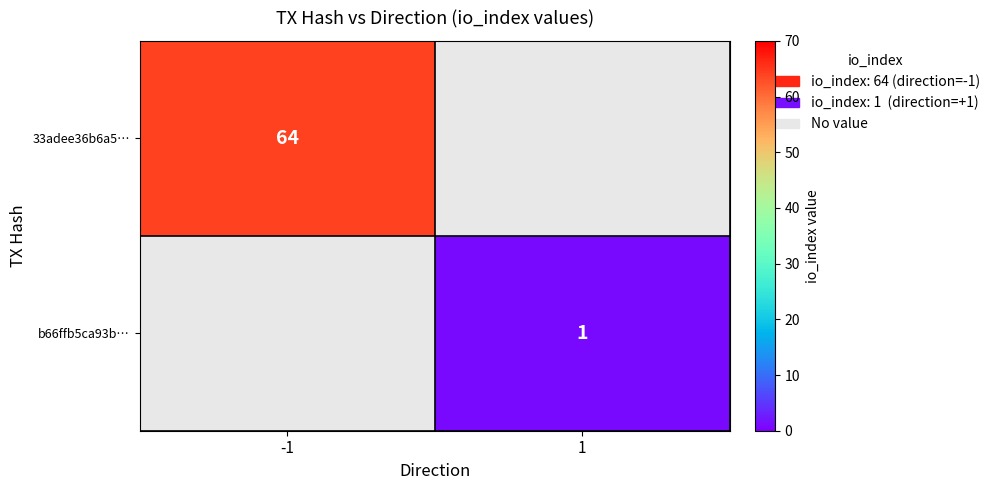

The b66ffb5ca93b… series shows 1 at 1. True or false?

True